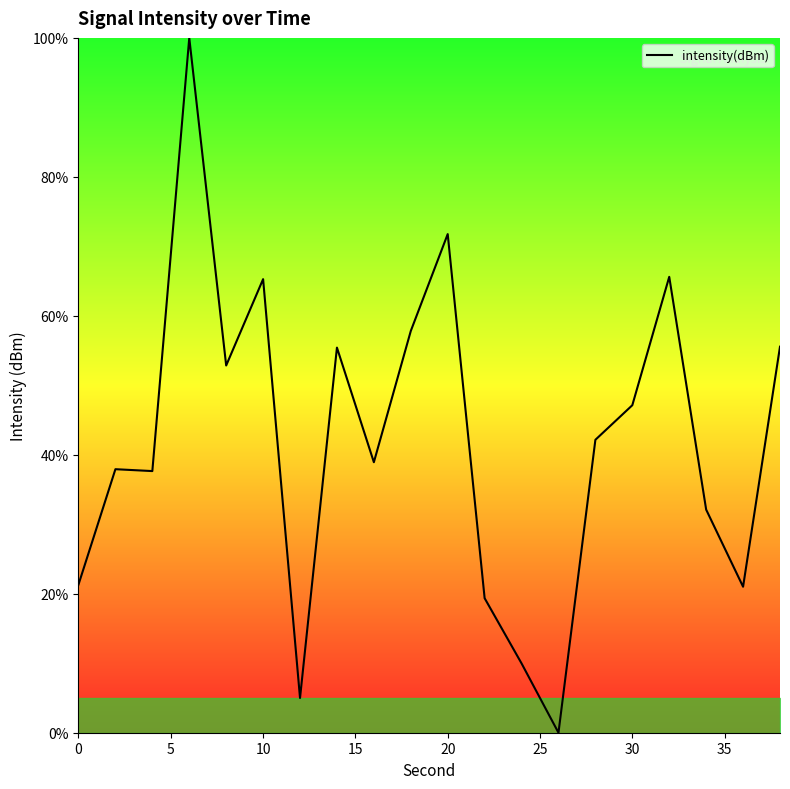

What is the greatest value displayed?

100.0